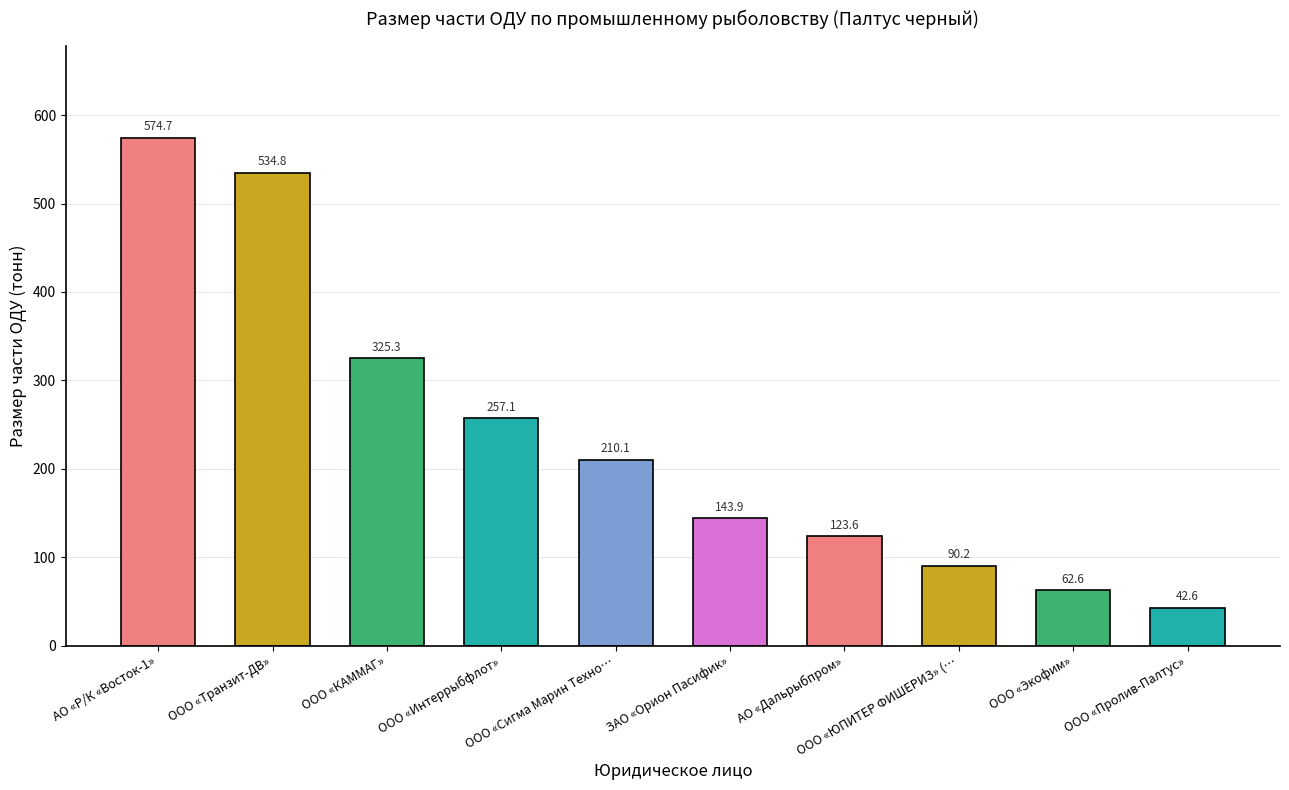

At which label does the data first exceed 210?

АО «Р/К «Восток-1»